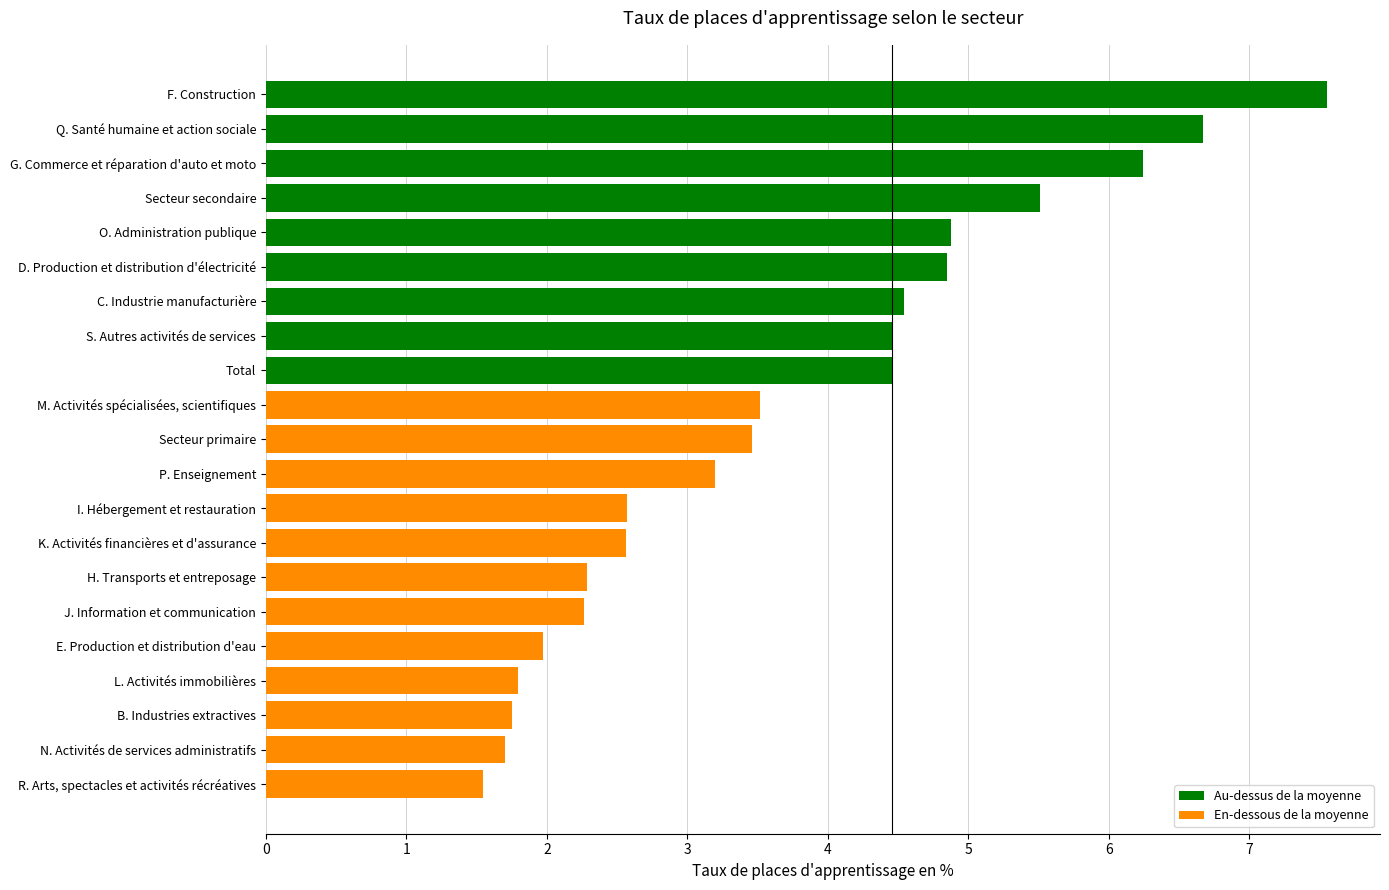

What is the ratio of the value at E. Production et distribution d'eau to the value at R. Arts, spectacles et activités récréatives?

1.3